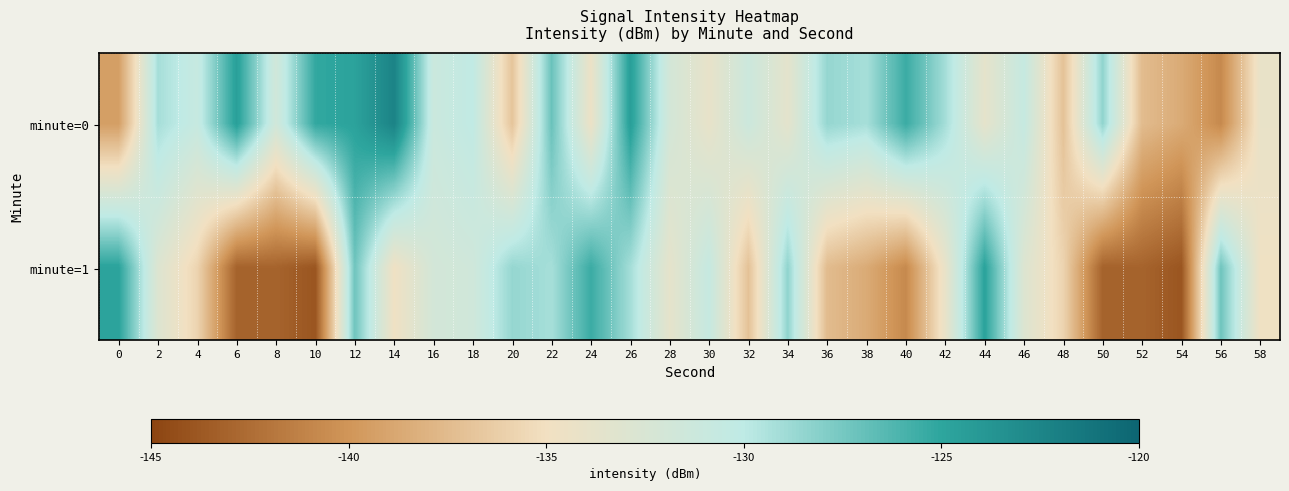

What is the maximum value shown in the chart?

-122.3